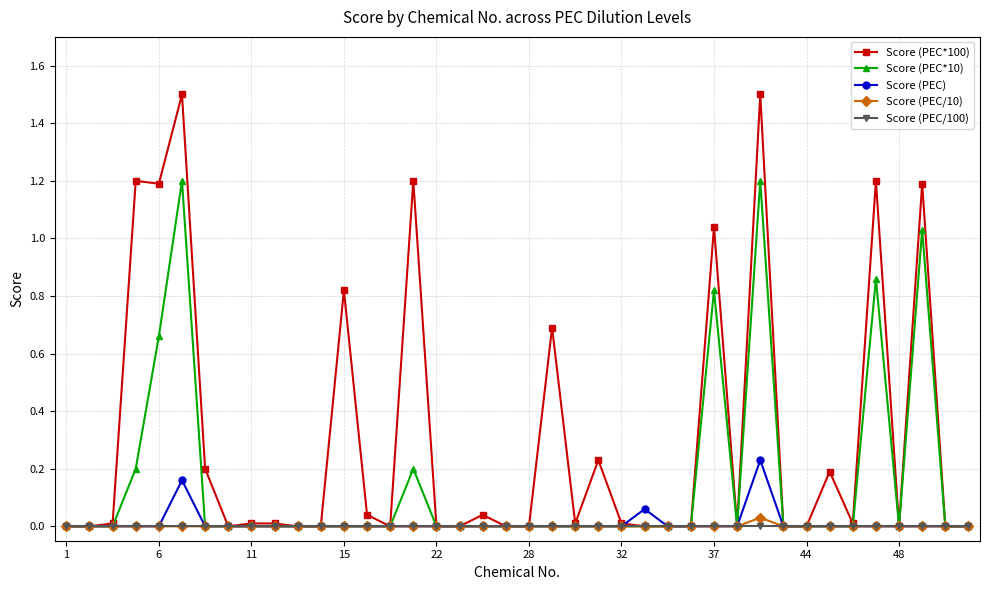

Which series has the largest total across all categories?

Score (PEC*100)